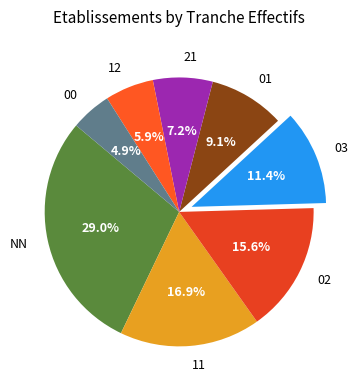

To the nearest percent, what portion does NN represent?

29%